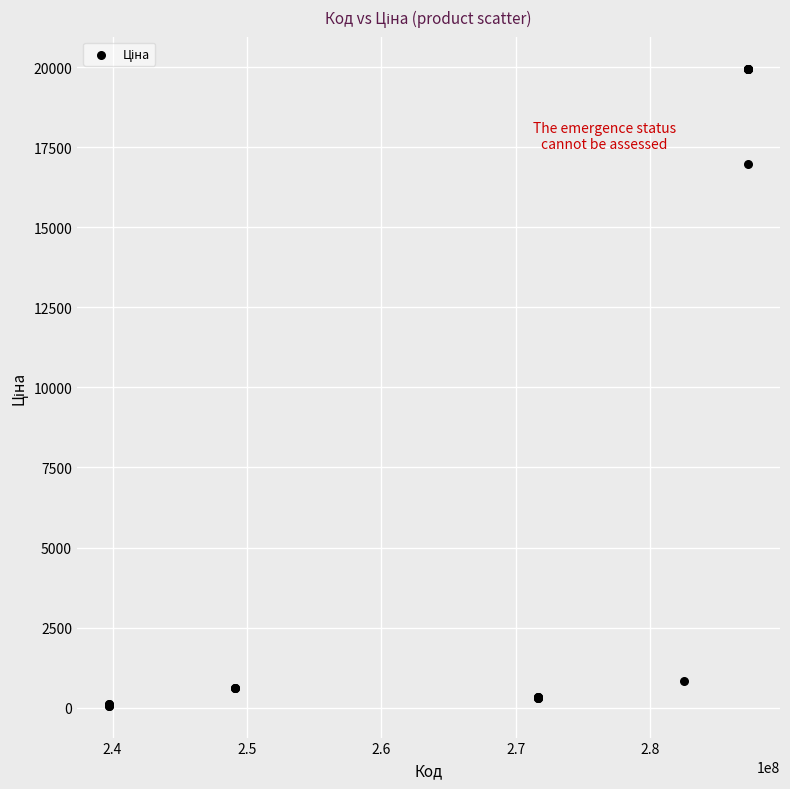

What Y value in the scatter plot is closest to 10010?

16976.3